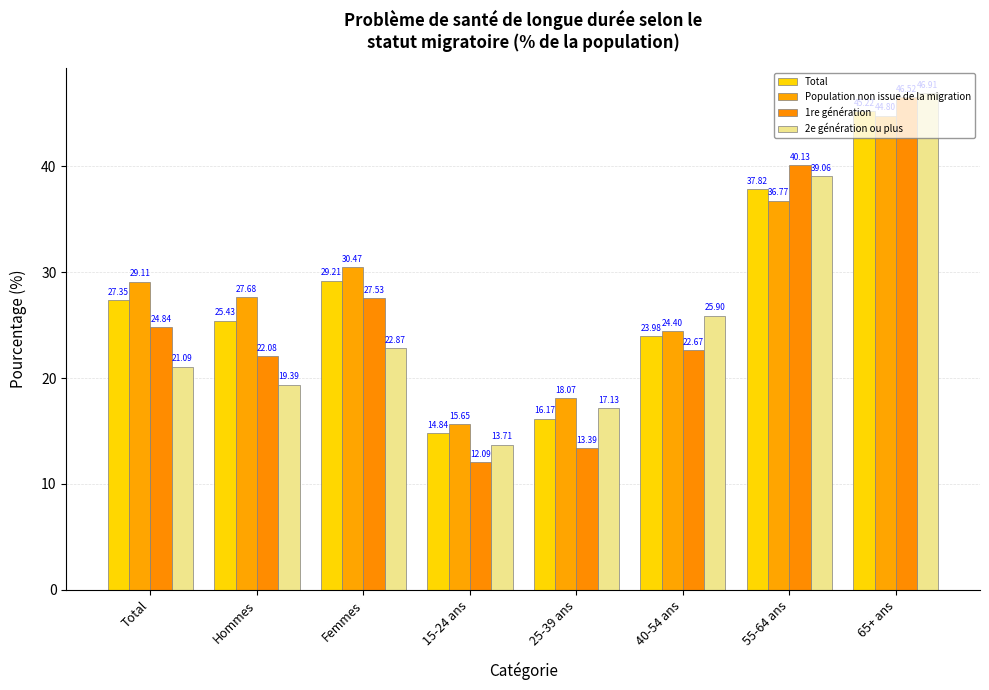

At which label does 2e génération ou plus reach its peak?

65+ ans